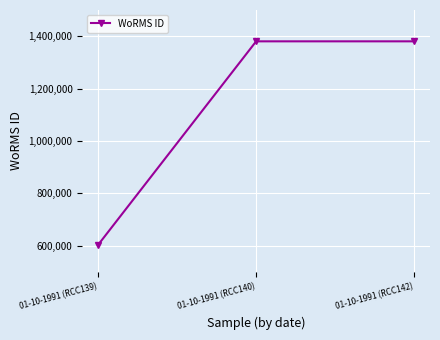

Approximately how many times larger is the value at 01-10-1991 (RCC139) compared to 01-10-1991 (RCC142)?

0.4